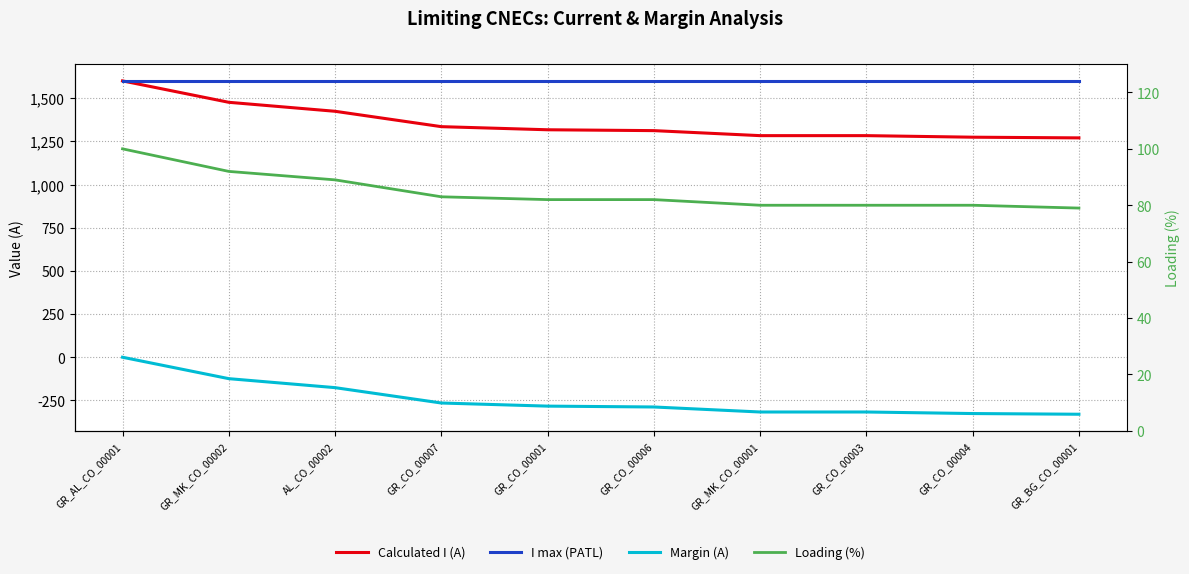

True or false: Loading (%) and I max (PATL) intersect in this chart.

False